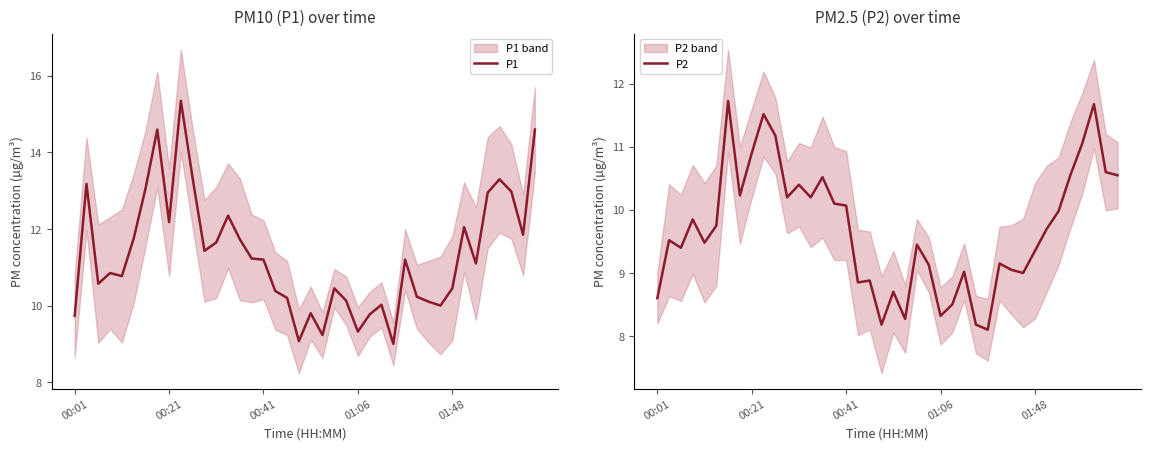

True or false: P1 and P2 cross at least once.

False